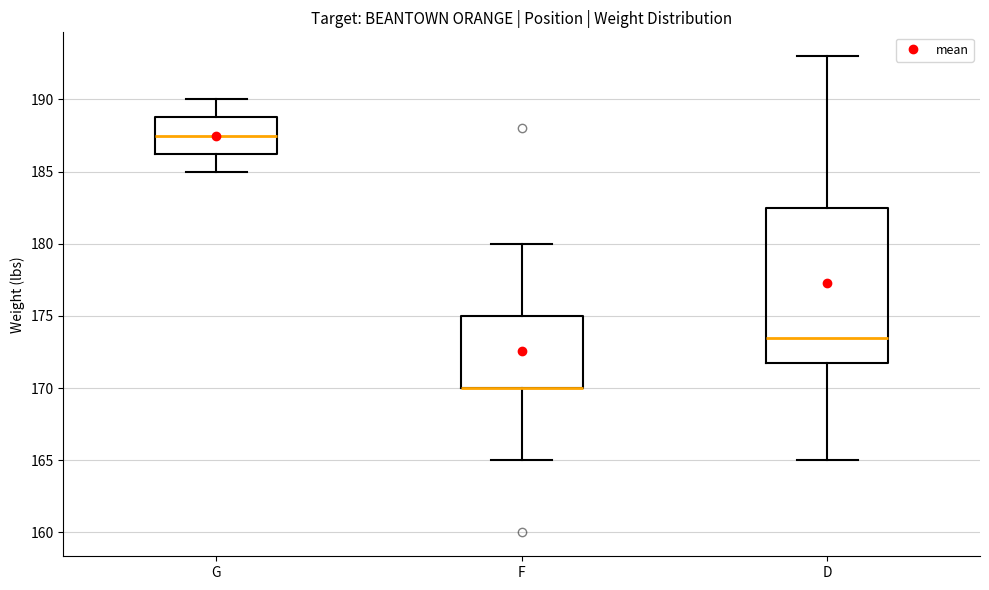

Reading left to right, read every box against the y-axis: the position of its median line, the range the box covers, and the ends of its whiskers. The values are not printed on the chart, so give them approximately, as read against the axis.

G: median 187.5, box 186.5 to 189.0, whiskers 185.0 to 190.0
F: median 170.0 (drawn on the box's lower edge), box 170.0 to 175.0, whiskers 165.0 to 180.0
D: median 173.5, box 172.0 to 182.5, whiskers 165.0 to 193.0